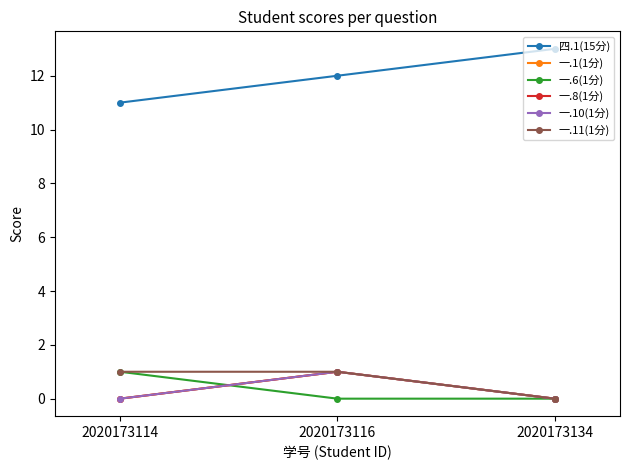

What is the total value across all series at 2020173114?

13